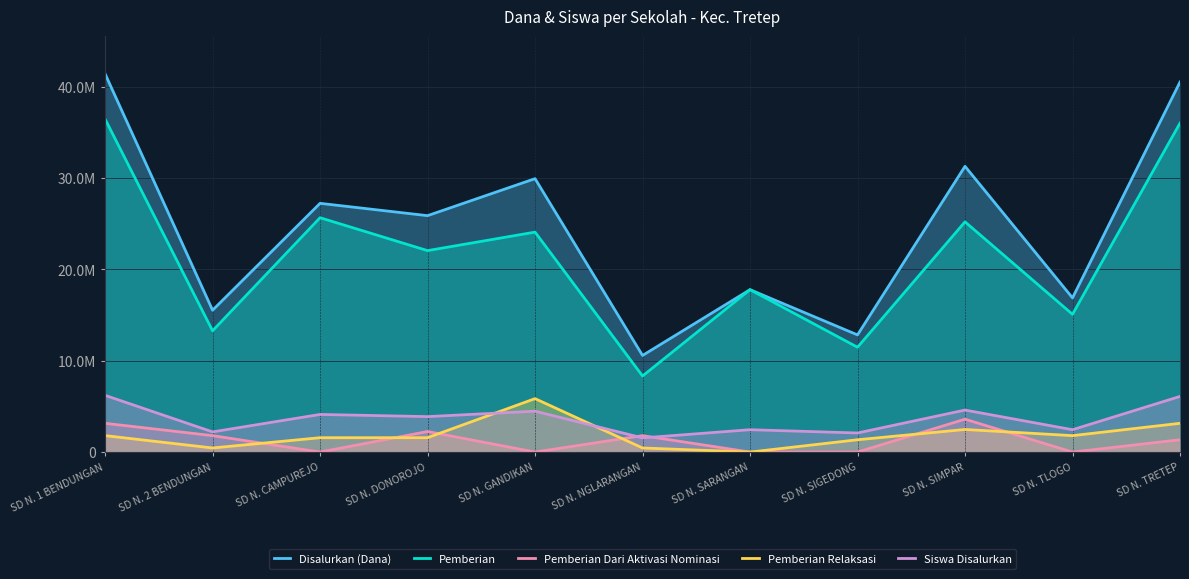

Read the Pemberian Relaksasi value at SD N. TLOGO.

1800000.0